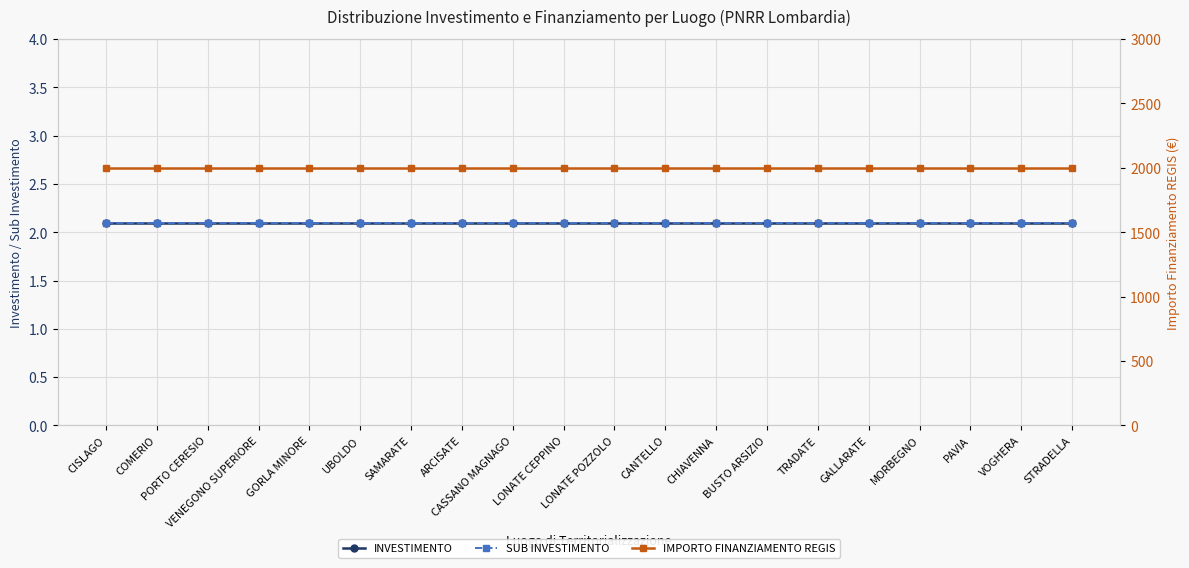

What is the sum of the SUB INVESTIMENTO values at LONATE POZZOLO and VENEGONO SUPERIORE?

4.2